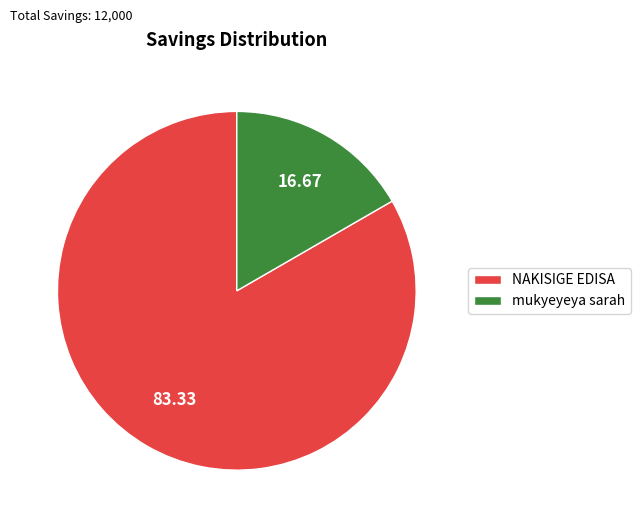

Is the sum of mukyeyeya sarah and NAKISIGE EDISA greater than half?

Yes